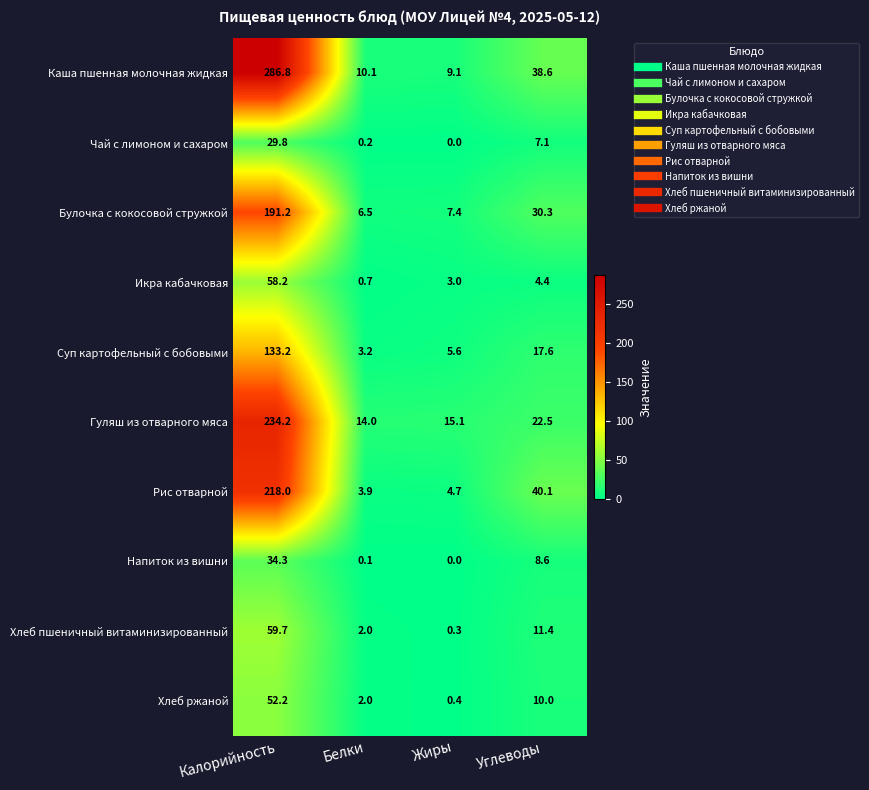

The value of Булочка с кокосовой стружкой at Белки is 6.5. True or false?

True